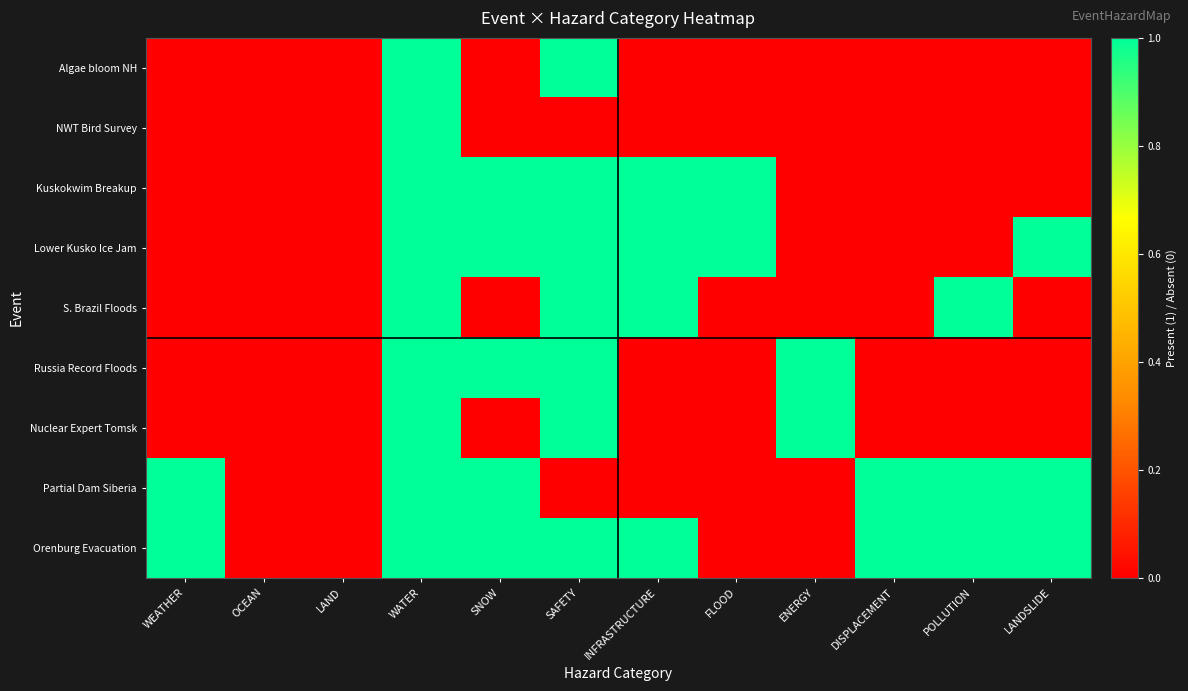

Which series has the widest spread of values?

Algae bloom NH